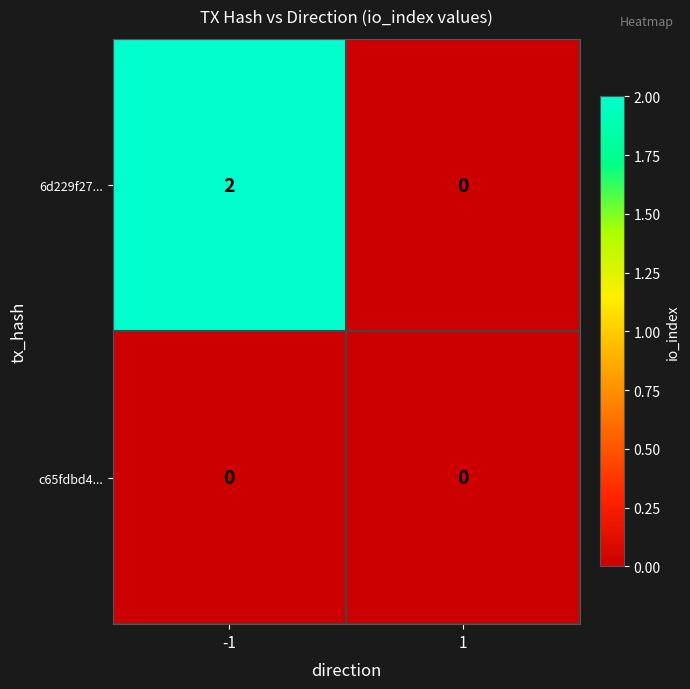

Rank the series at -1 from lowest to highest value.

c65fdbd4..., 6d229f27...